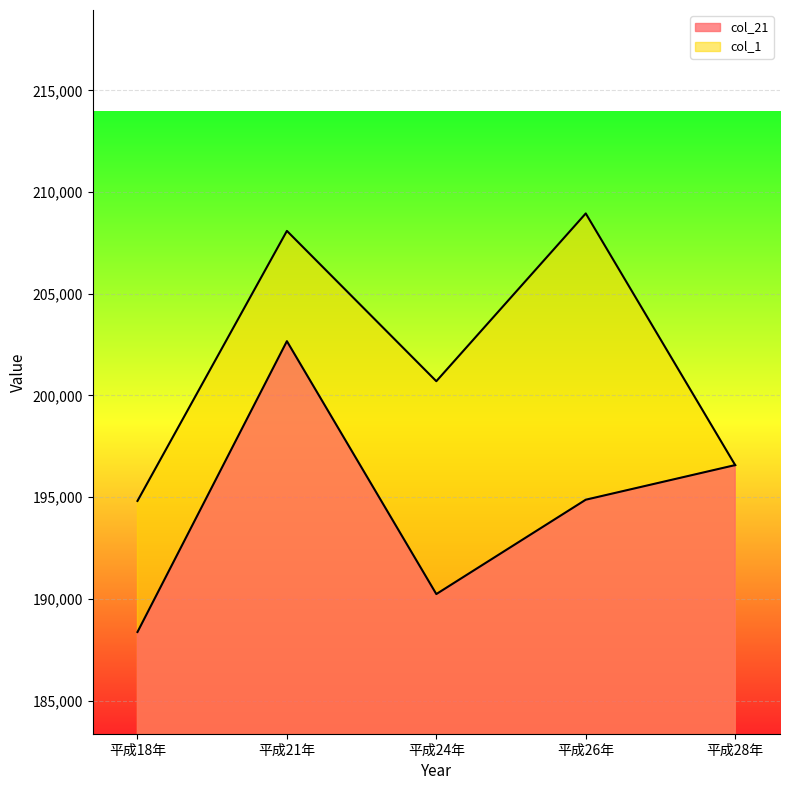

Between 平成18年 and 平成24年, which is larger?

平成24年